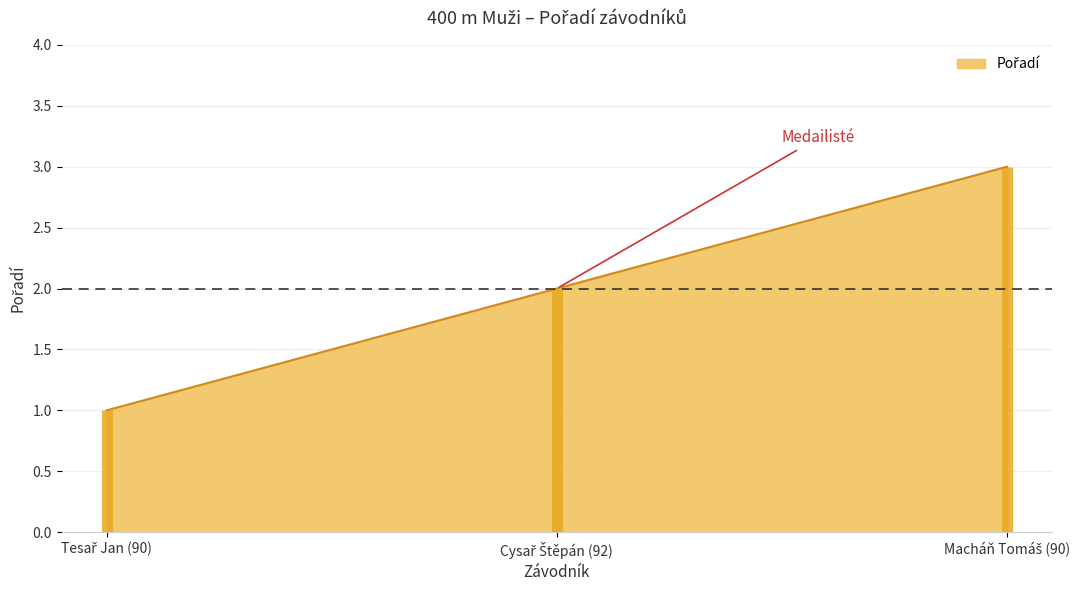

What is the greatest value displayed?

3